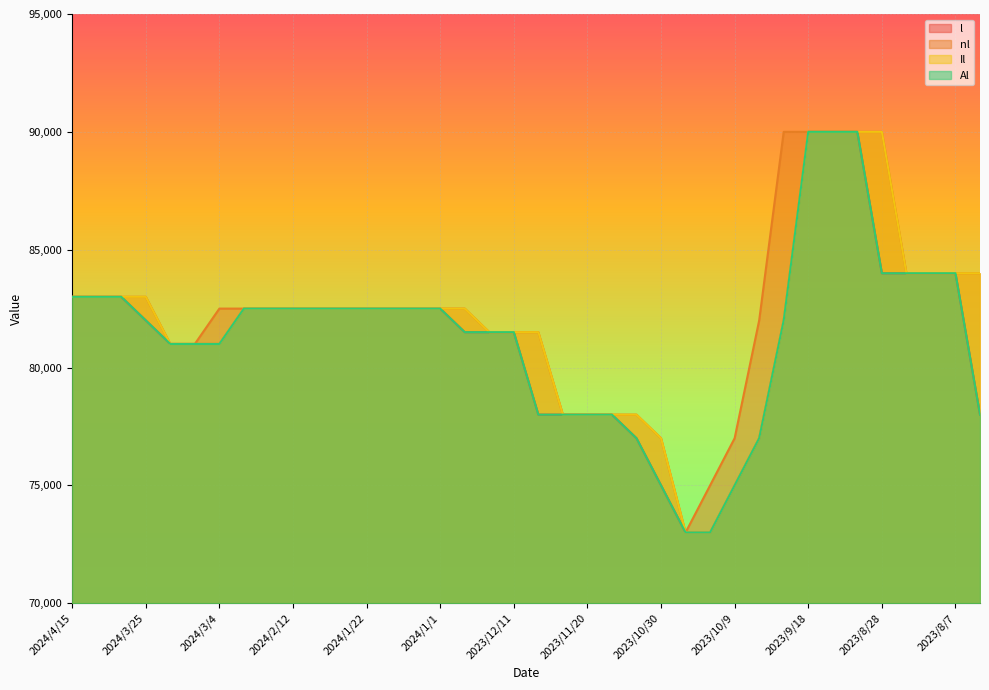

True or false: Al has a value of 17274 at 2024/1/22.

False